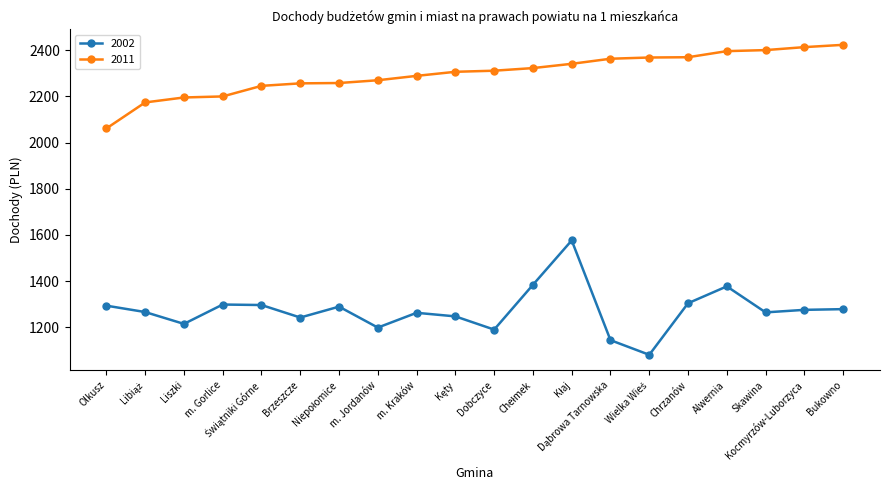

How many interior local valleys does the 2002 series have?

6